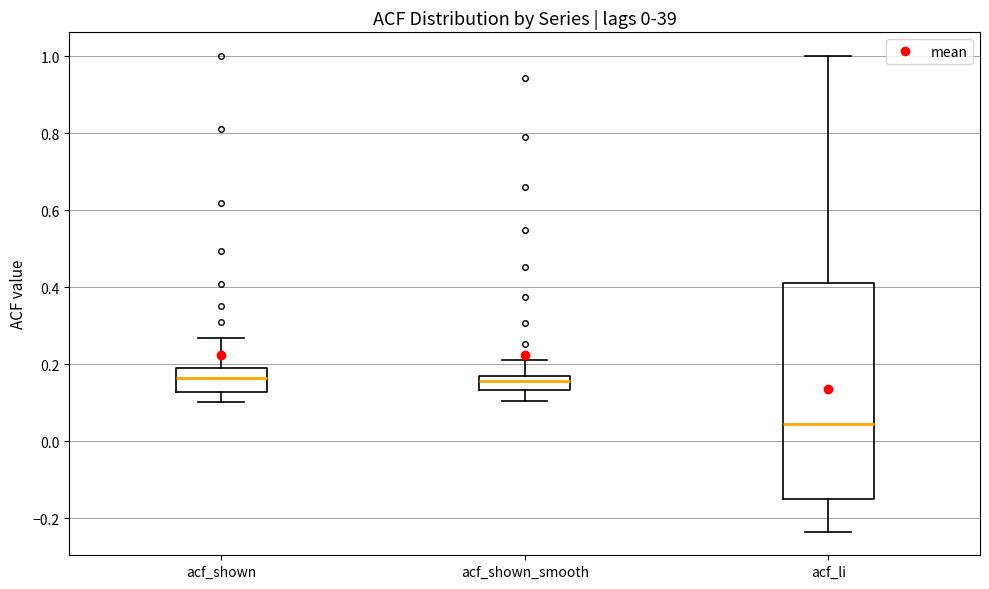

Which box has the lowest median line?

acf_li